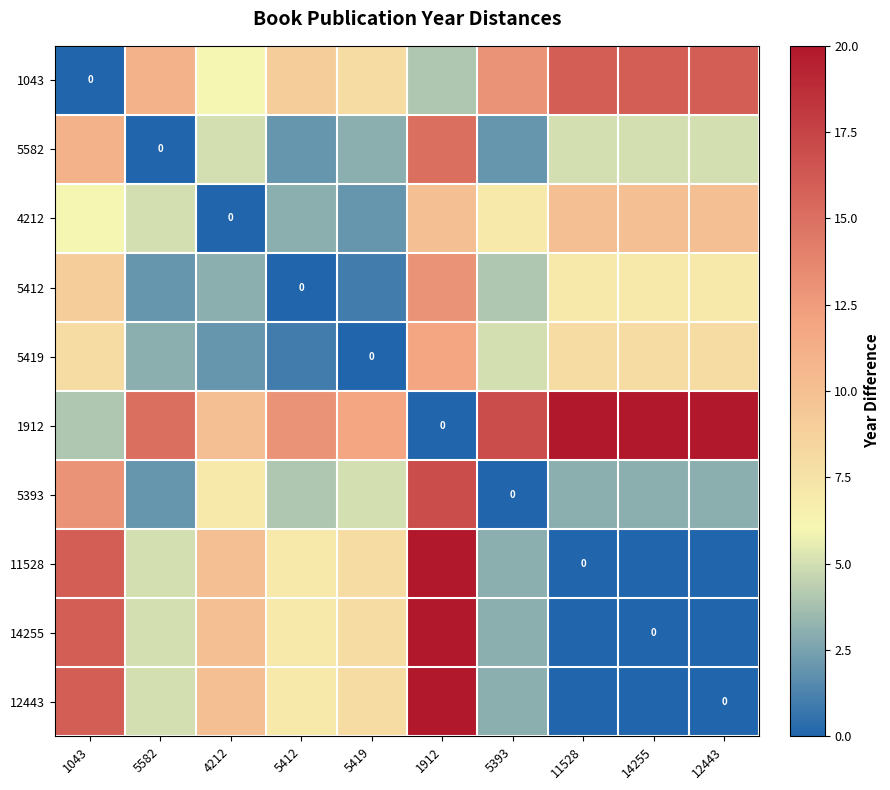

List the series in order of their peak value, highest first.

1912, 11528, 14255, 12443, 5393, 1043, 5582, 5412, 5419, 4212